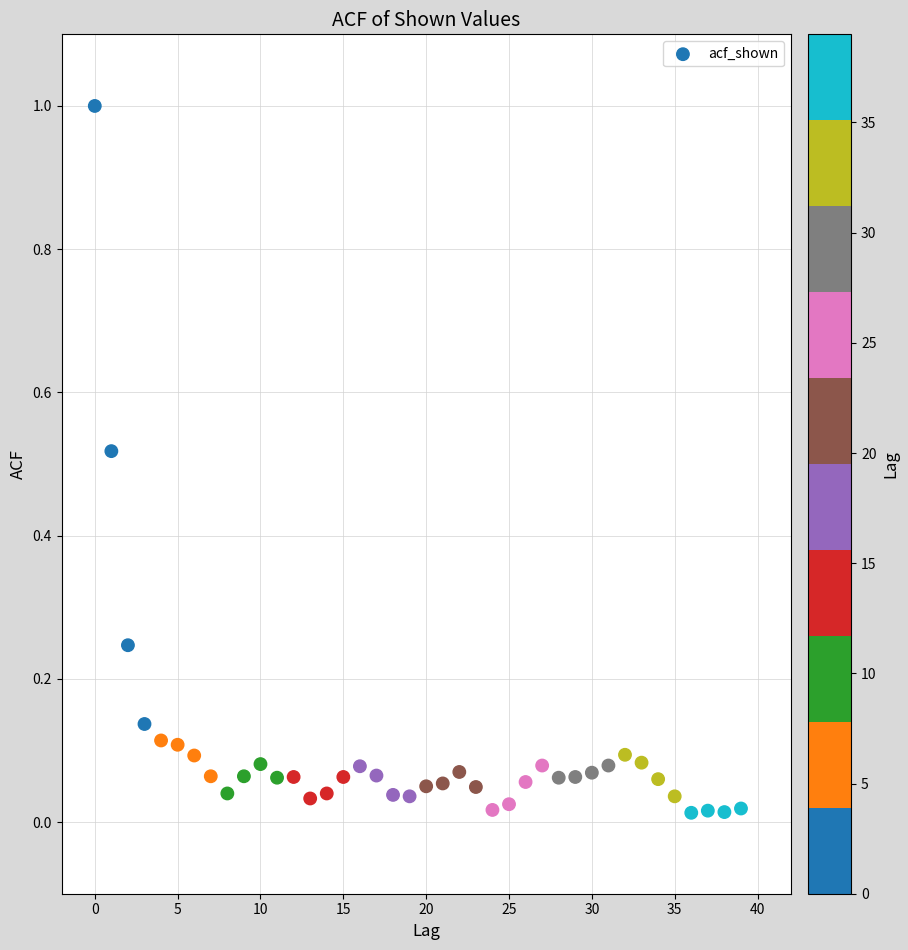

What is the range of Y values (max minus min)?

1.0